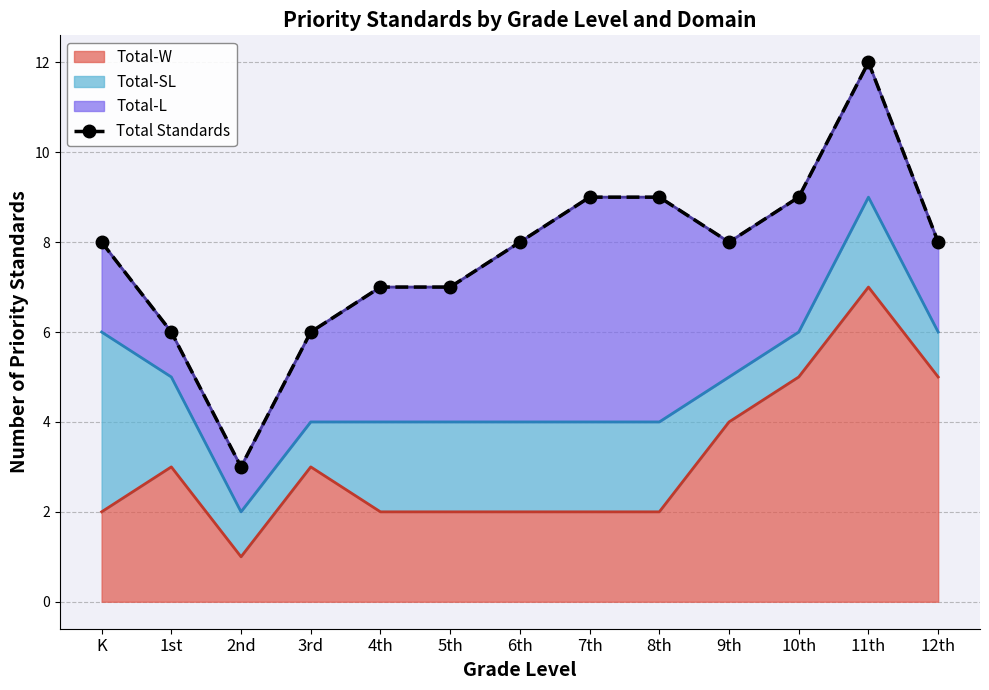

How many values are below 8?

5